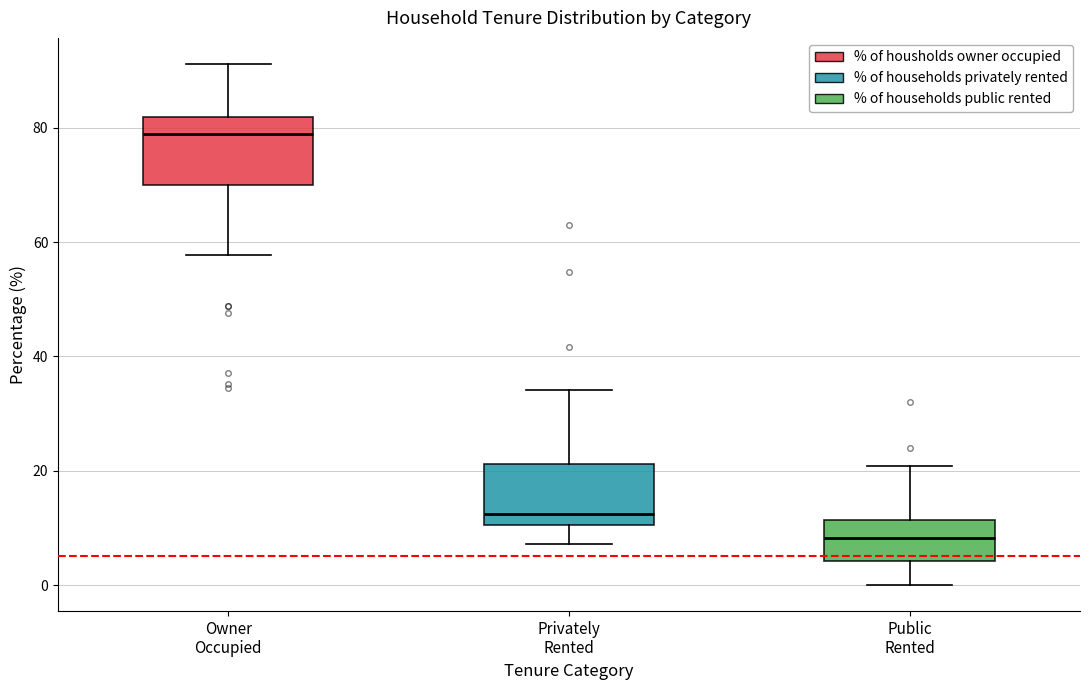

Reading left to right, transcribe this box plot: for each box, give where its median line is, the range the box spans, and where its two whiskers end, as read against the y-axis. The values are not printed on the chart, so give them approximately, as read against the axis.

Owner Occupied: median 78, box 70 to 82, whiskers 58 to 92
Privately Rented: median 12, box 10 to 22, whiskers 8 to 34
Public Rented: median 8, box 4 to 12, whiskers 0 to 20